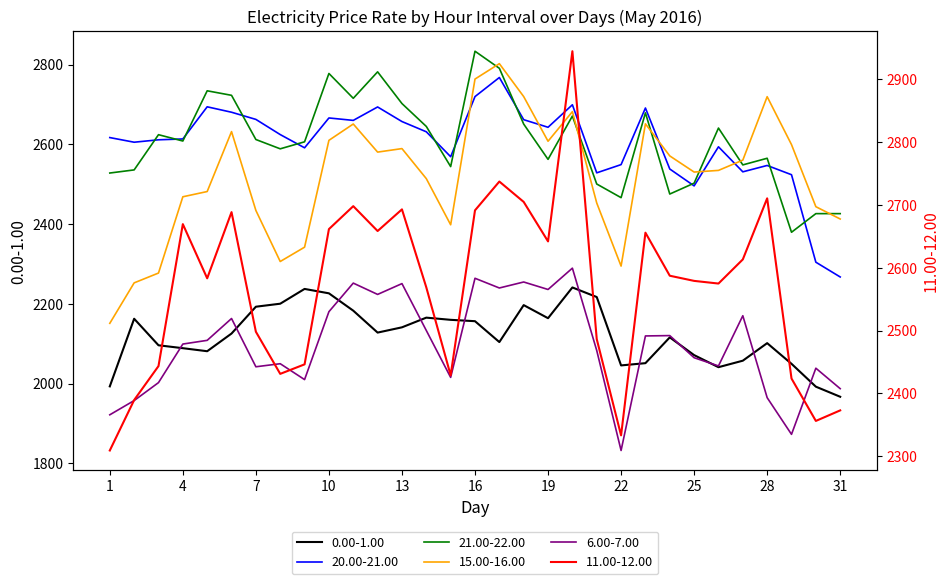

What is the difference between the second highest and second lowest values in the 6.00-7.00 series?

391.6